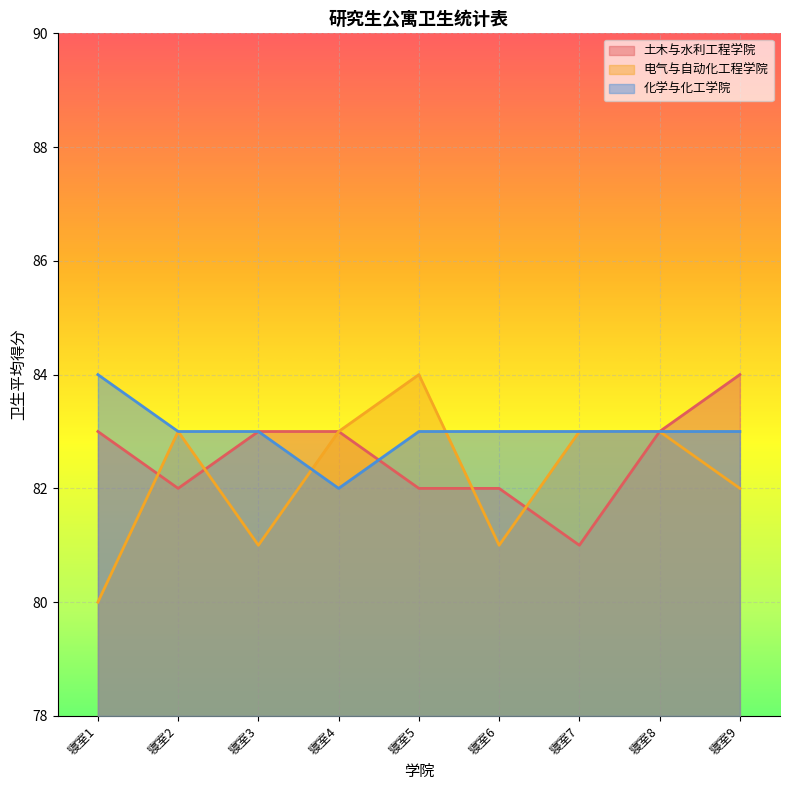

What is the lowest value of the 电气与自动化工程学院 series?

80